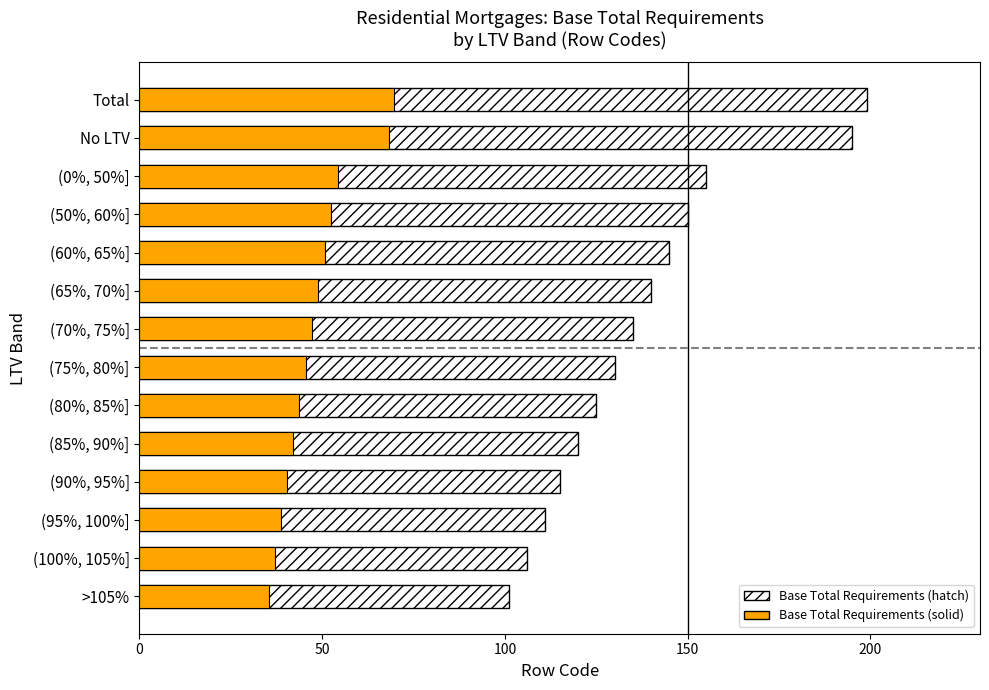

What is the sum of all LTV Row Code (hatch) values?

1927.0